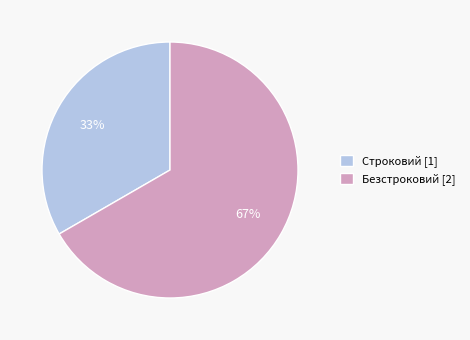

Which slice represents more than half of the pie?

Безстроковий